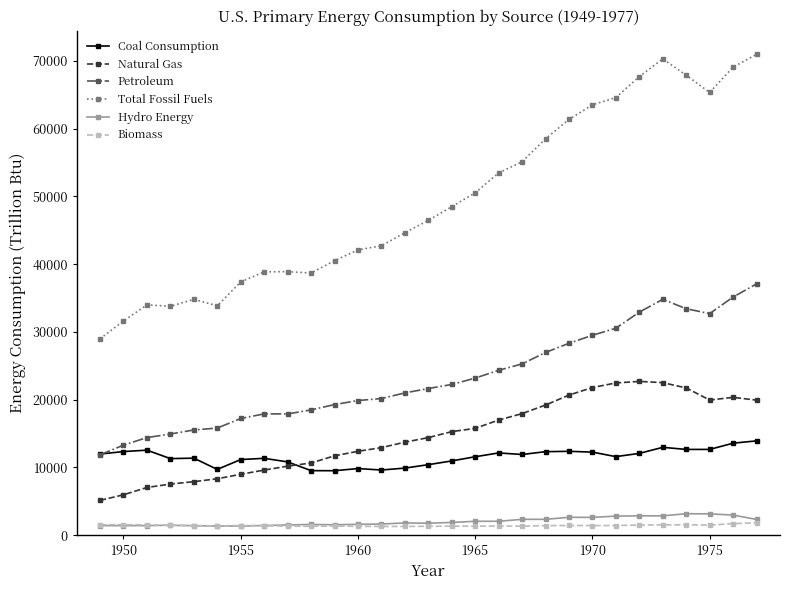

Which series has the widest spread of values?

Total Fossil Fuels